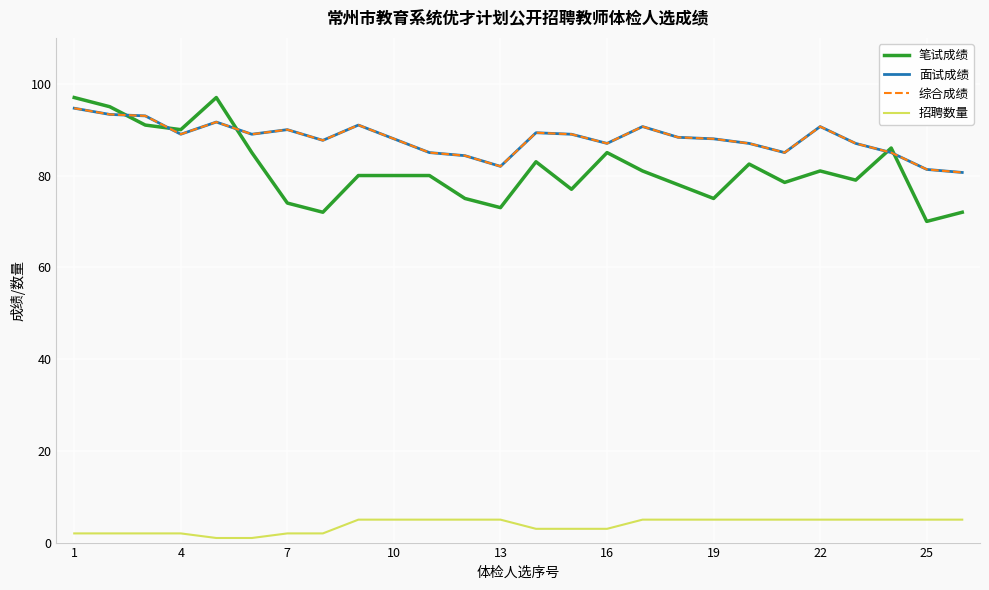

Is this an area chart (filled region under the line)?

No